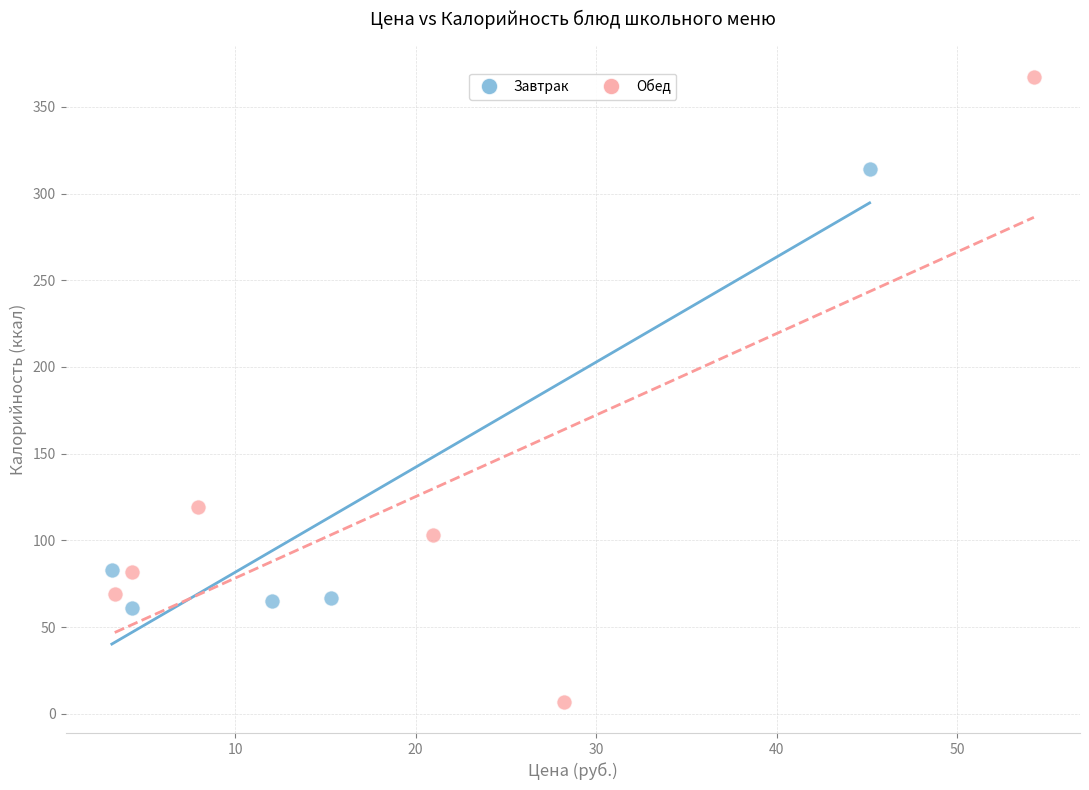

Which series has the largest Y range (max minus min)?

Обед